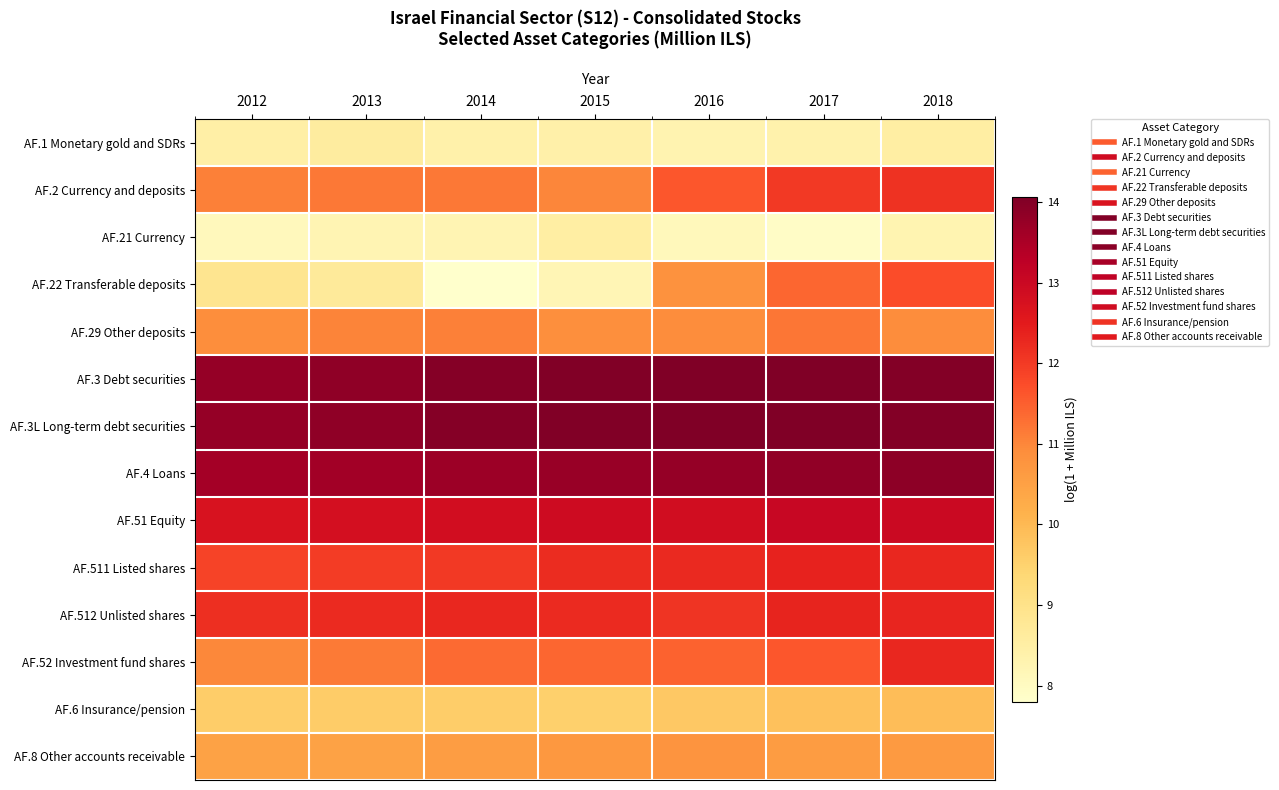

Between 2013 and 2015, which series saw the biggest shift?

AF.22 Transferable deposits